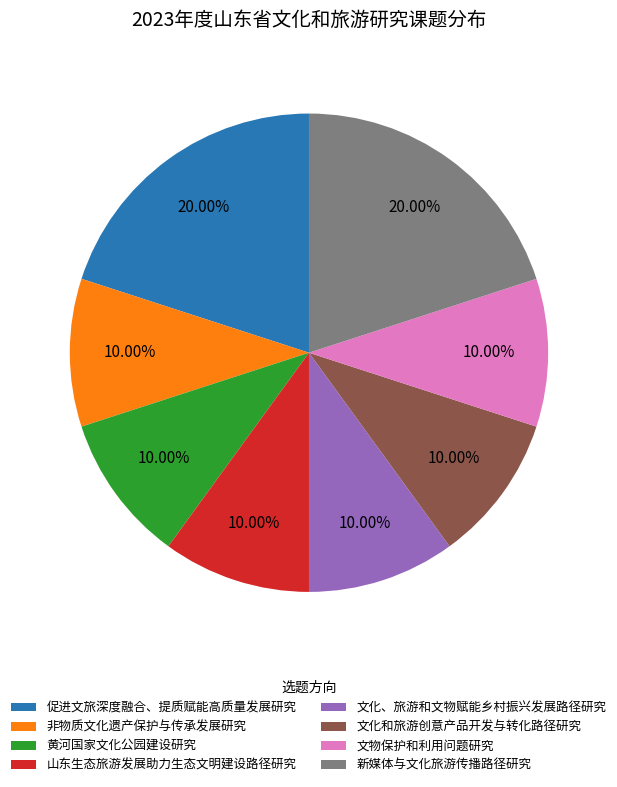

To the nearest percent, what is the average slice percentage?

12%